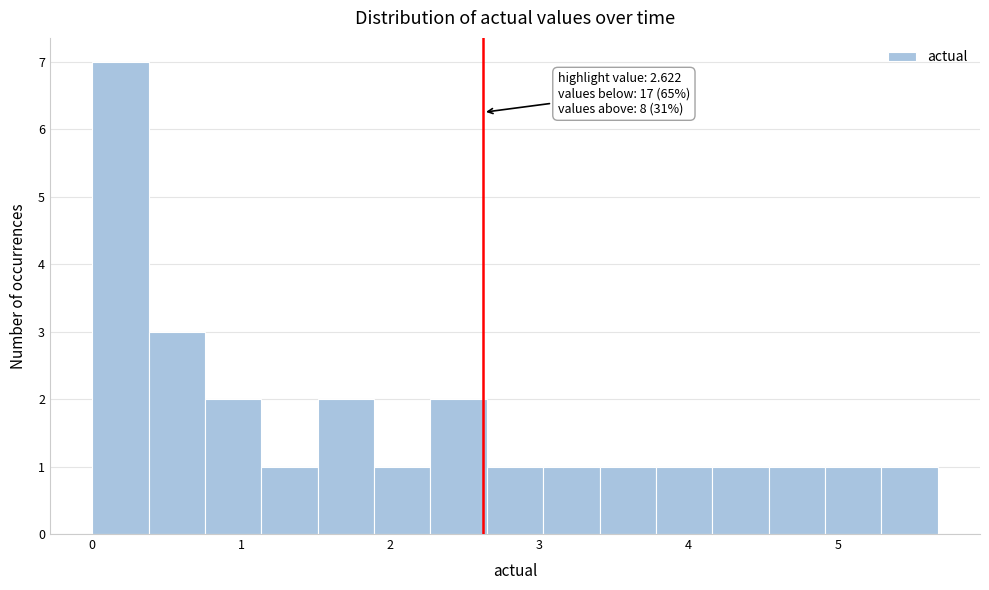

Read against the x-axis, roughly where is the centre of the tallest bar?

0.2